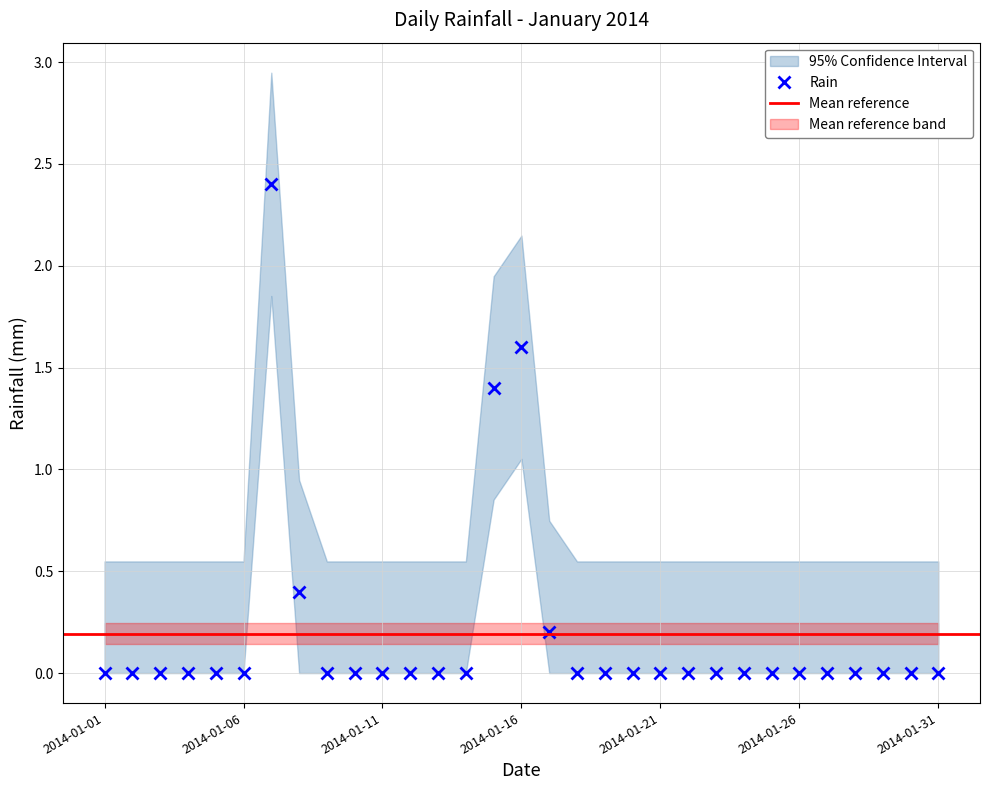

Reading left to right, extract all data points from this chart.

0.0	0.0	0.0	0.0	0.0	0.0	2.4	0.4	0.0	0.0	0.0	0.0	0.0	0.0	1.4	1.6	0.2	0.0	0.0	0.0	0.0	0.0	0.0	0.0	0.0	0.0	0.0	0.0	0.0	0.0	0.0